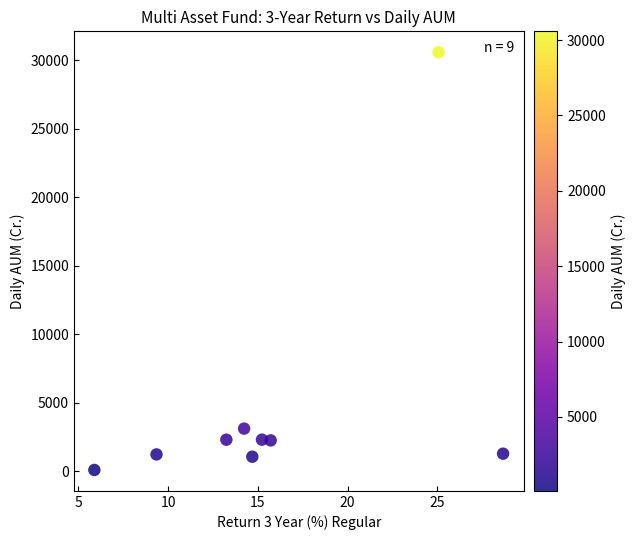

What Y value in the scatter plot is closest to 15341?

3118.4